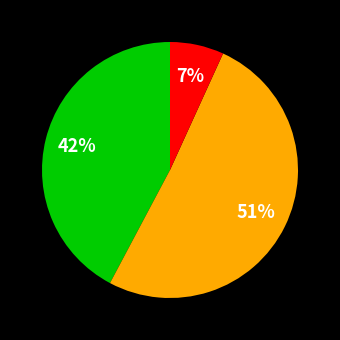

To the nearest percent, what is the difference between the largest and smallest slice percentages?

44%